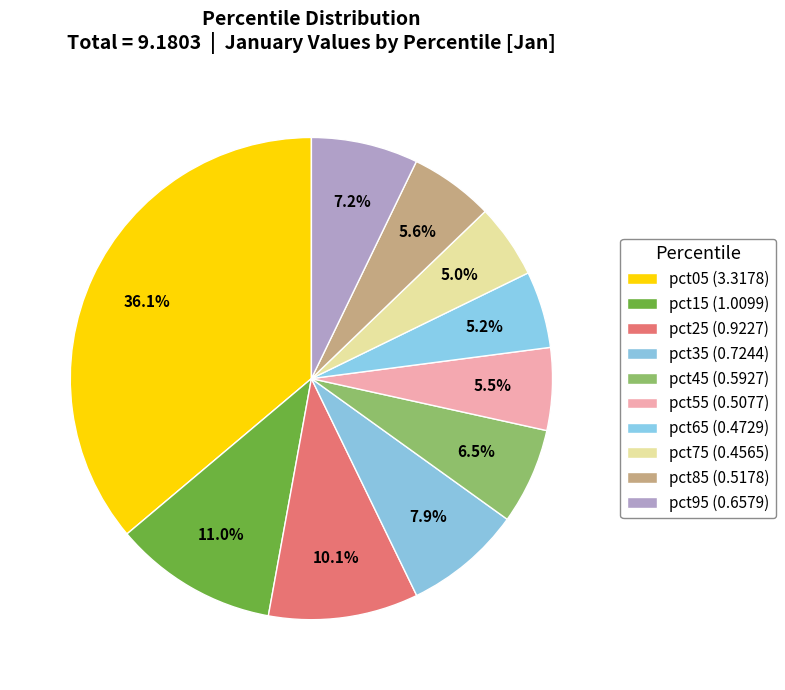

Which slice is the largest?

pct05